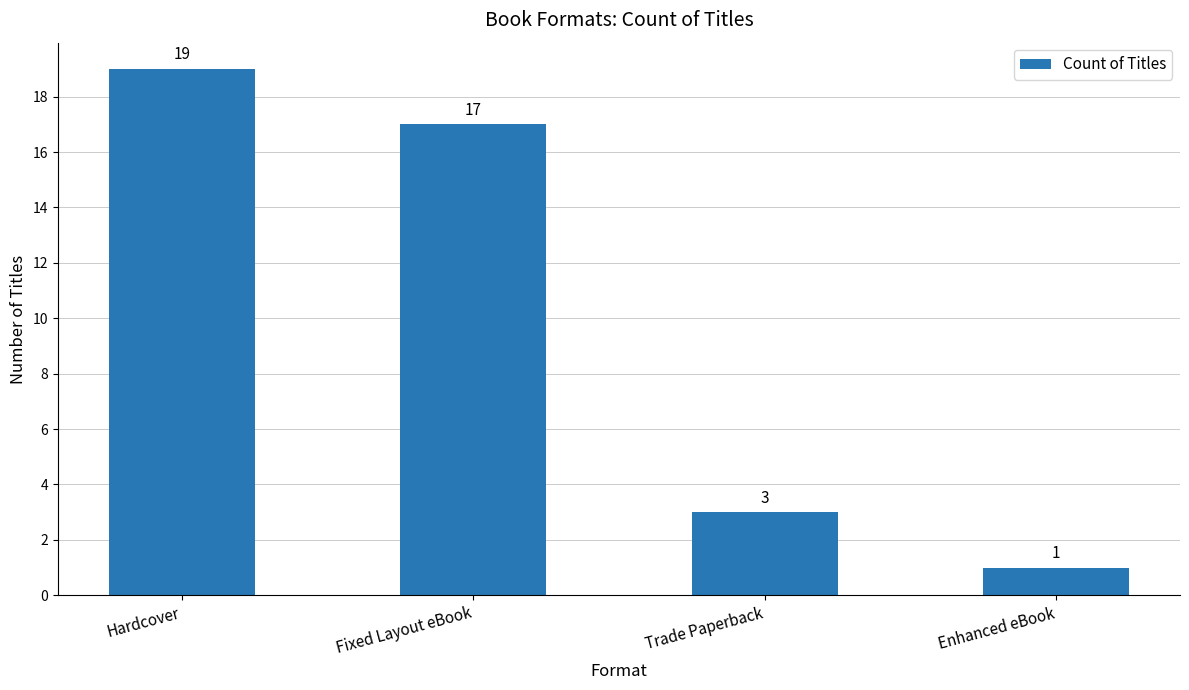

What is the change in value from Trade Paperback to Enhanced eBook?

-2